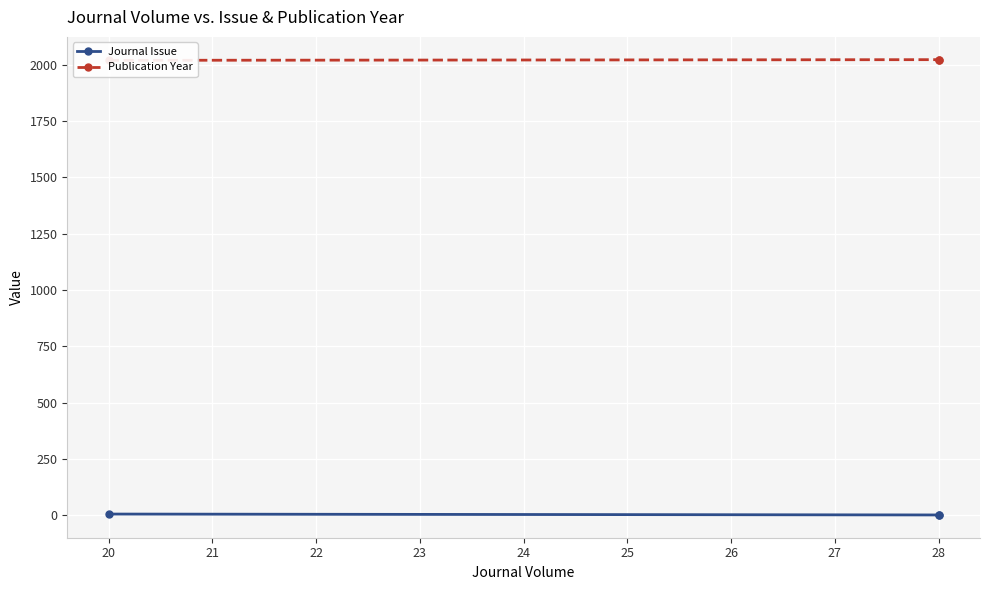

Is this an area chart (filled region under the line)?

No